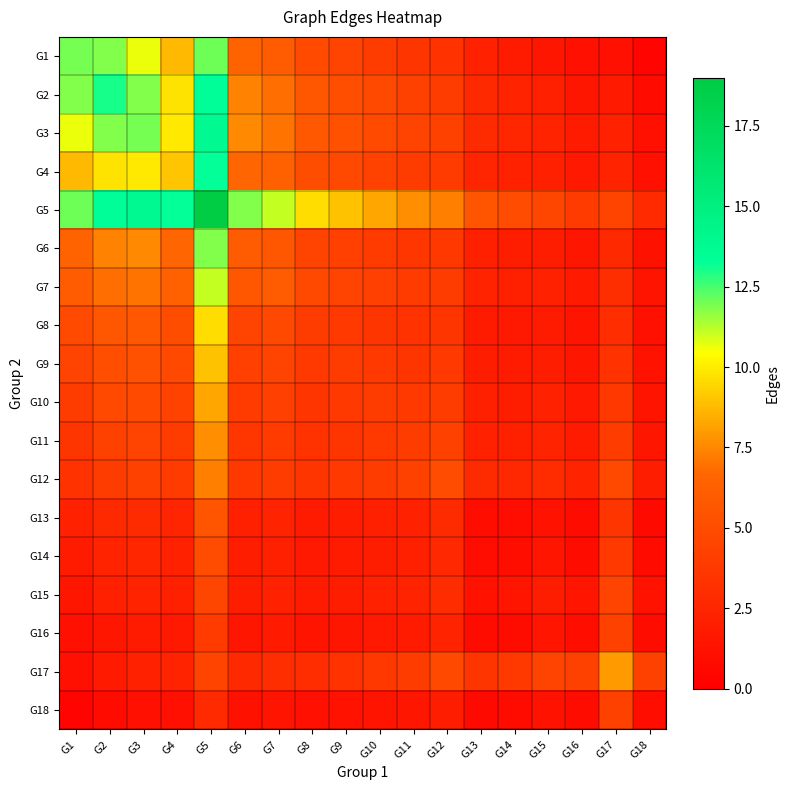

At which category is the sum across all series the highest?

G5